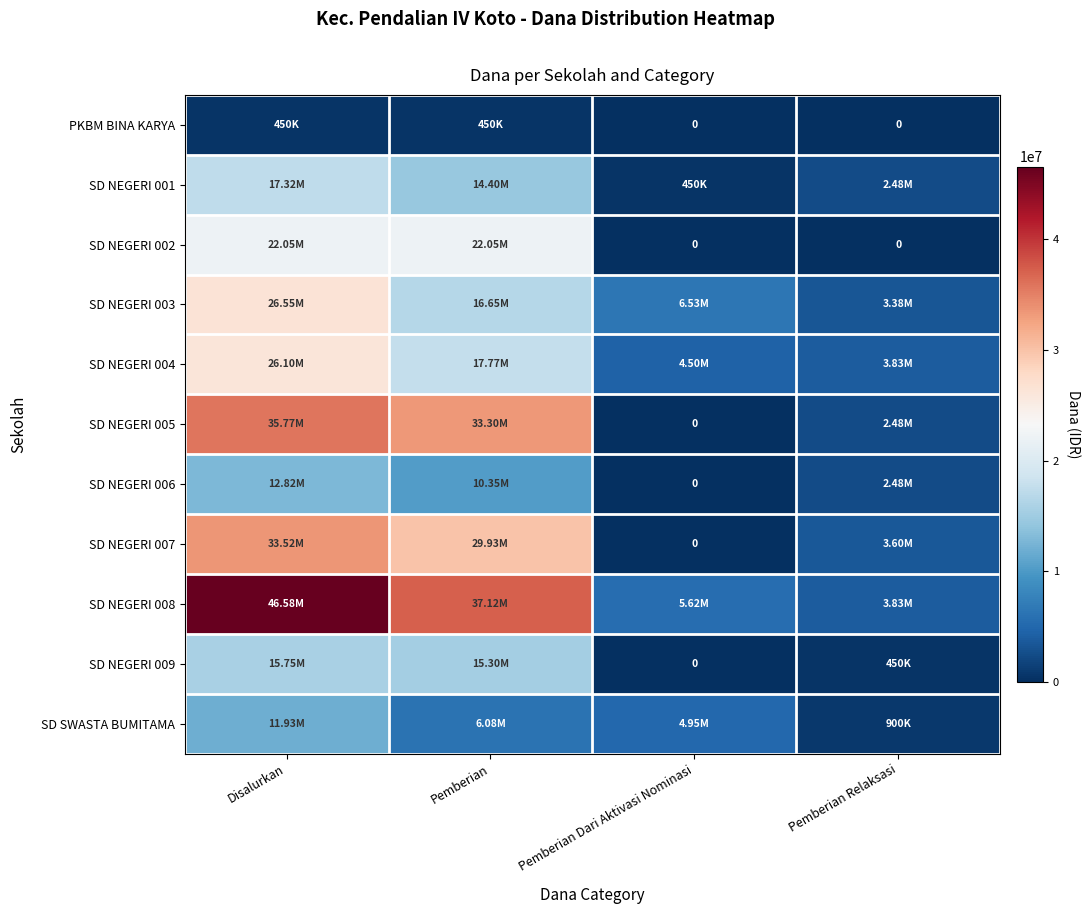

Between Pemberian Dari Aktivasi Nominasi and Disalurkan, which is larger?

Disalurkan